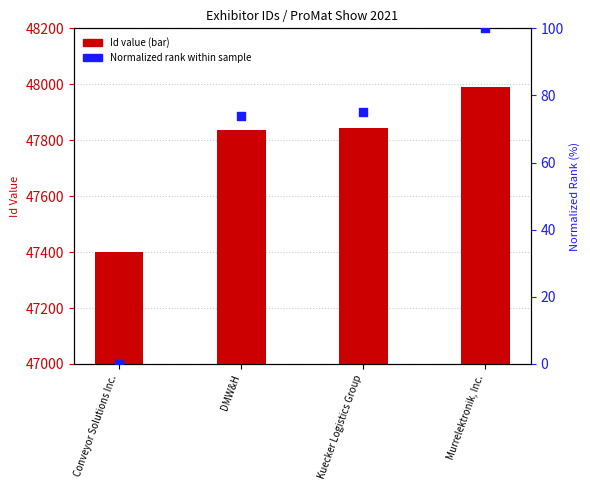

Which series has the largest Y range (max minus min)?

Id (bar)